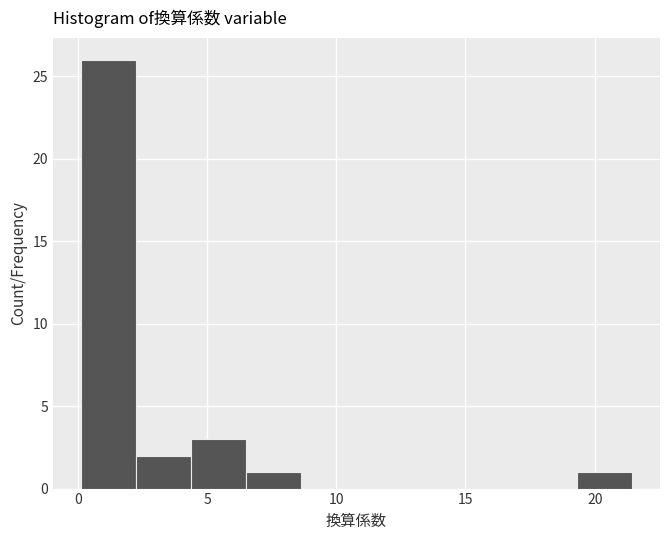

How tall is the bar that spans 19.5 to 21.5 on the x-axis? Neither the bar edges nor the heights are printed on the chart, so give them approximately, as read against the axes.

1